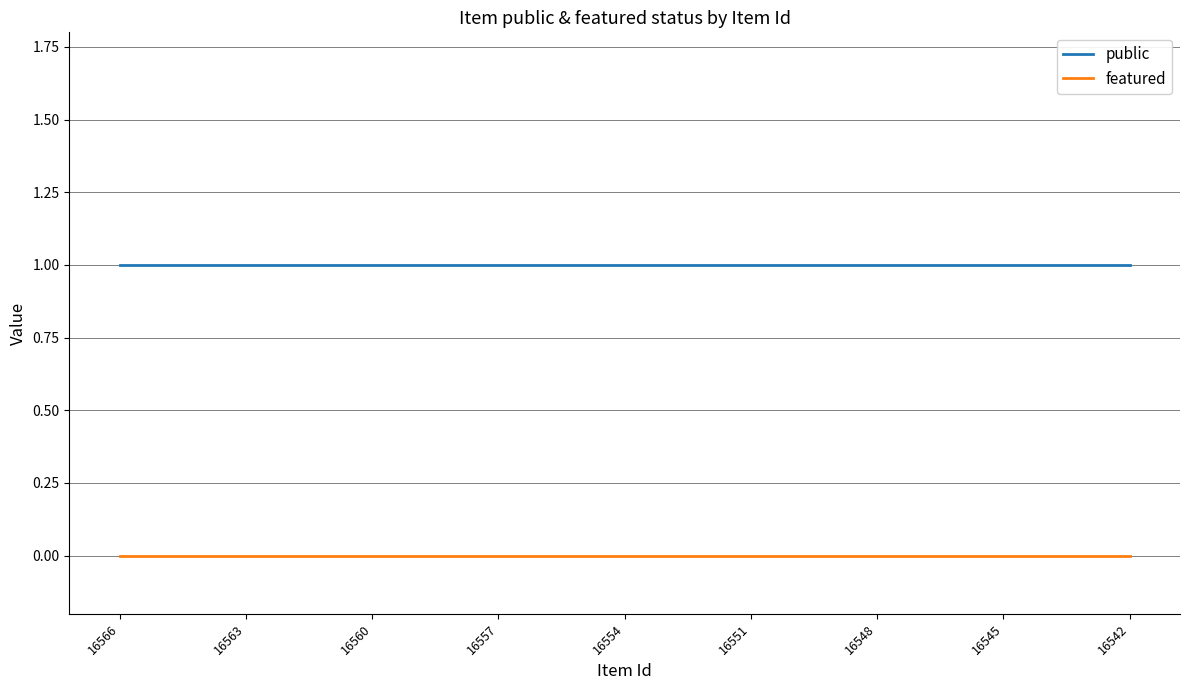

Reading left to right, transcribe all the data shown in this chart.

public: 1	1	1	1	1	1	1	1	1	1	1	1	1	1	1	1	1	1	1	1	1	1	1	1	1
featured: 0	0	0	0	0	0	0	0	0	0	0	0	0	0	0	0	0	0	0	0	0	0	0	0	0